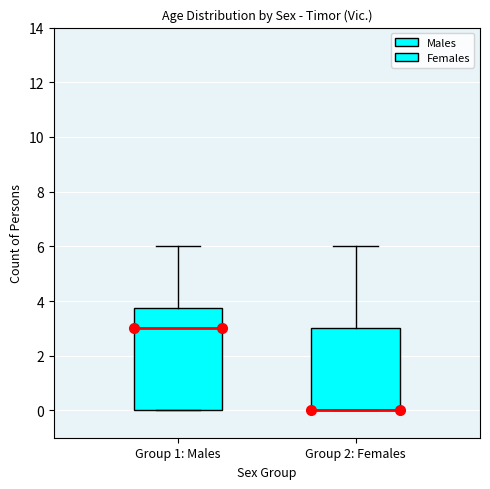

Reading left to right, read every box against the y-axis: the position of its median line, the range the box covers, and the ends of its whiskers. The values are not printed on the chart, so give them approximately, as read against the axis.

Group 1: Males: median 3.0, box 0.0 to 3.8, whiskers 0.0 to 6.0
Group 2: Females: median 0.0 (drawn on the box's lower edge), box 0.0 to 3.0, whiskers 0.0 to 6.0